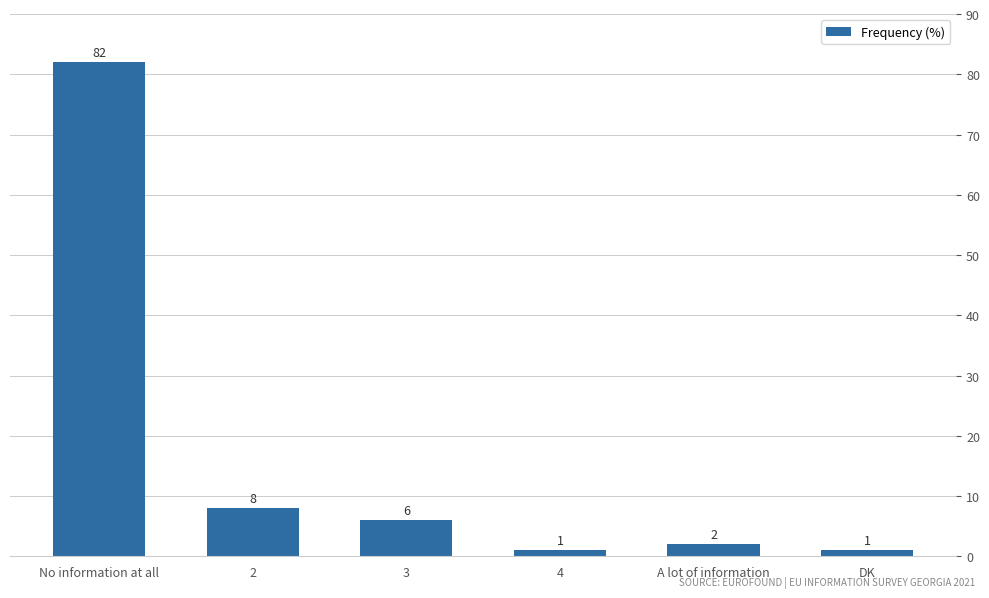

What is the value of the 2nd bar from the left?

8